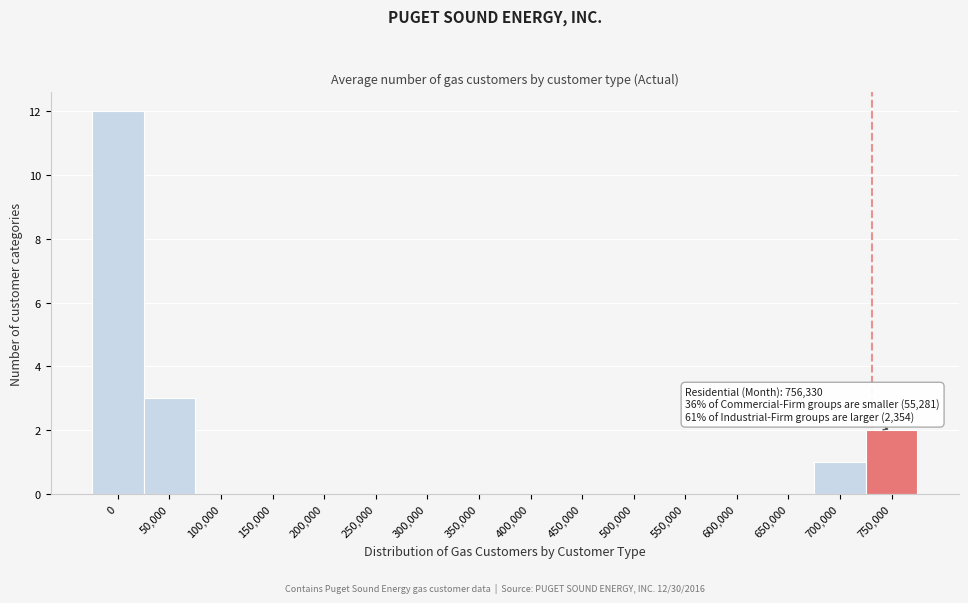

Reading left to right, extract all data points from this chart.

0=12	50,000=3	100,000=0	150,000=0	200,000=0	250,000=0	300,000=0	350,000=0	400,000=0	450,000=0	500,000=0	550,000=0	600,000=0	650,000=0	700,000=1	750,000=2